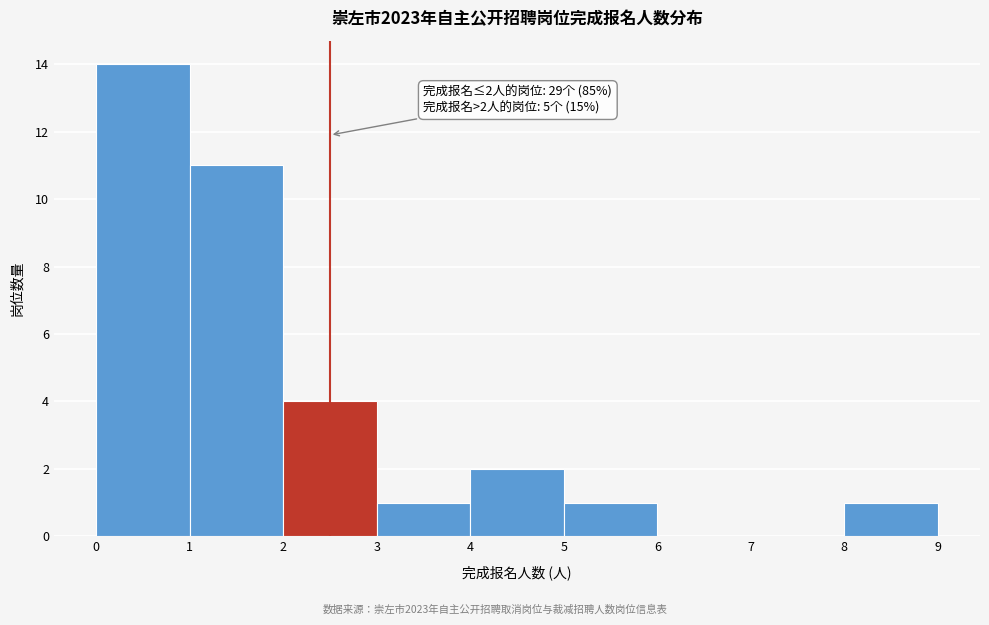

Over which range of the x-axis is the bar tallest?

0 to 1